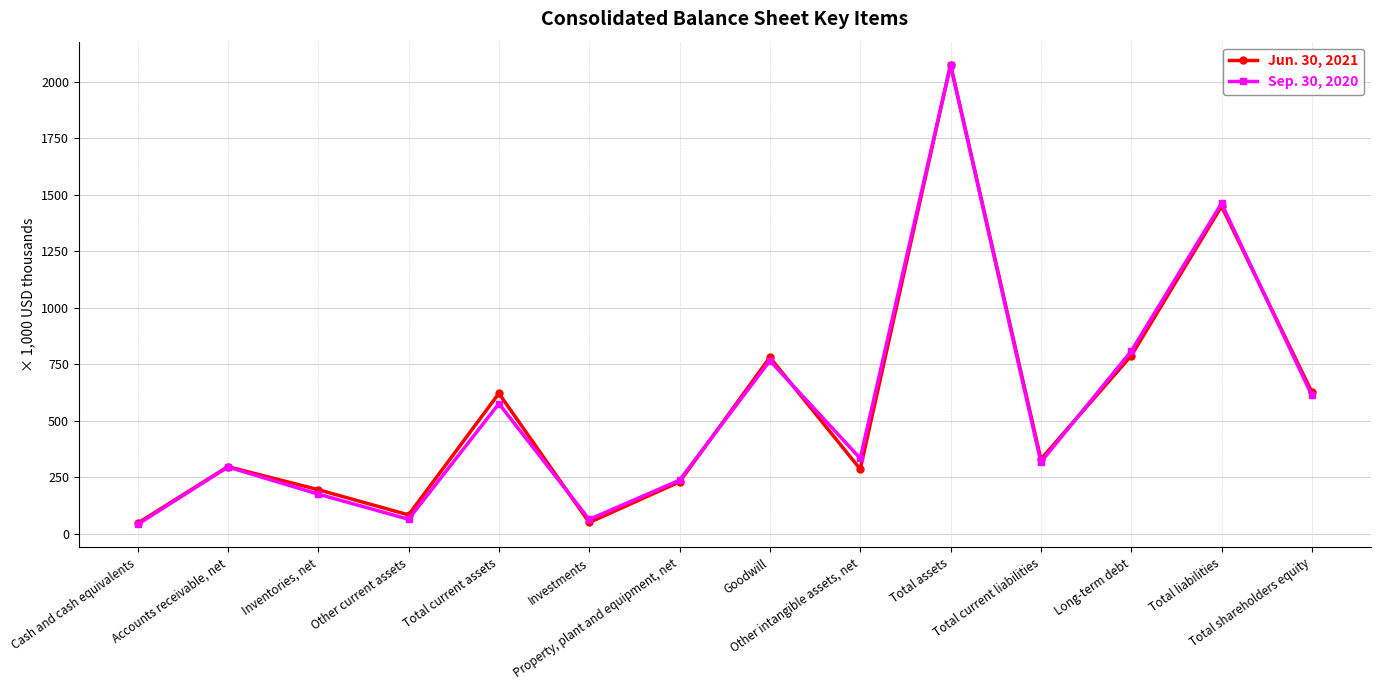

What are all the series names shown in the legend?

Jun. 30, 2021, Sep. 30, 2020